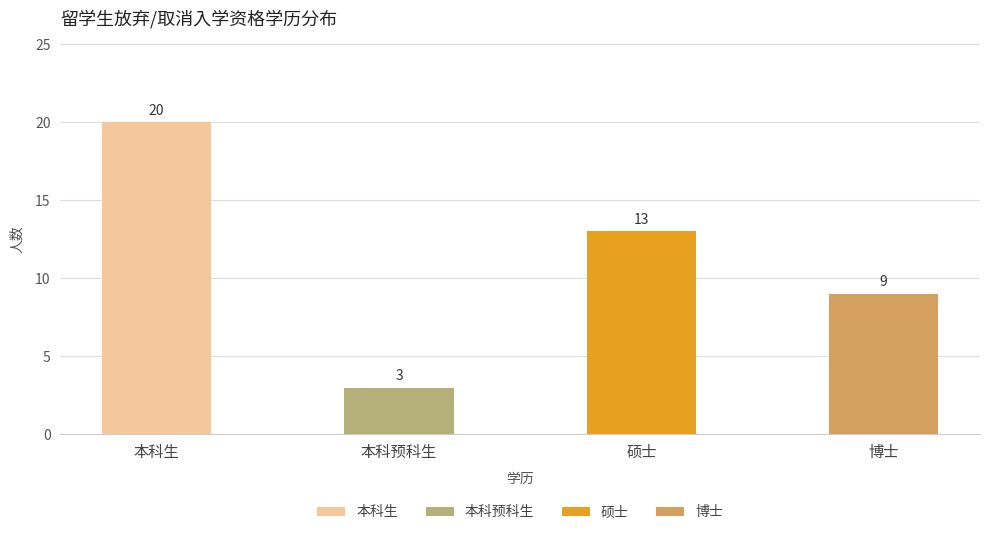

Reading left to right, list all the values displayed in this chart.

本科生=20	本科预科生=3	硕士=13	博士=9